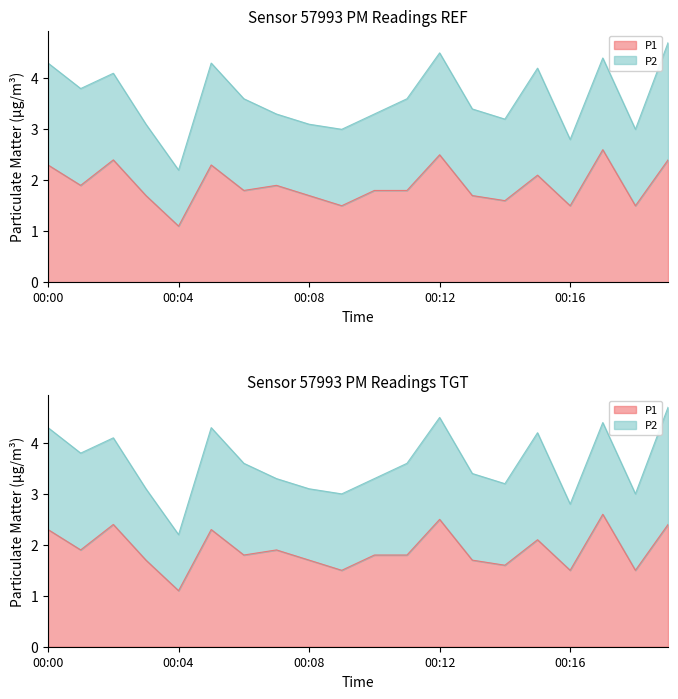

What value does the data have at 00:06?

1.8